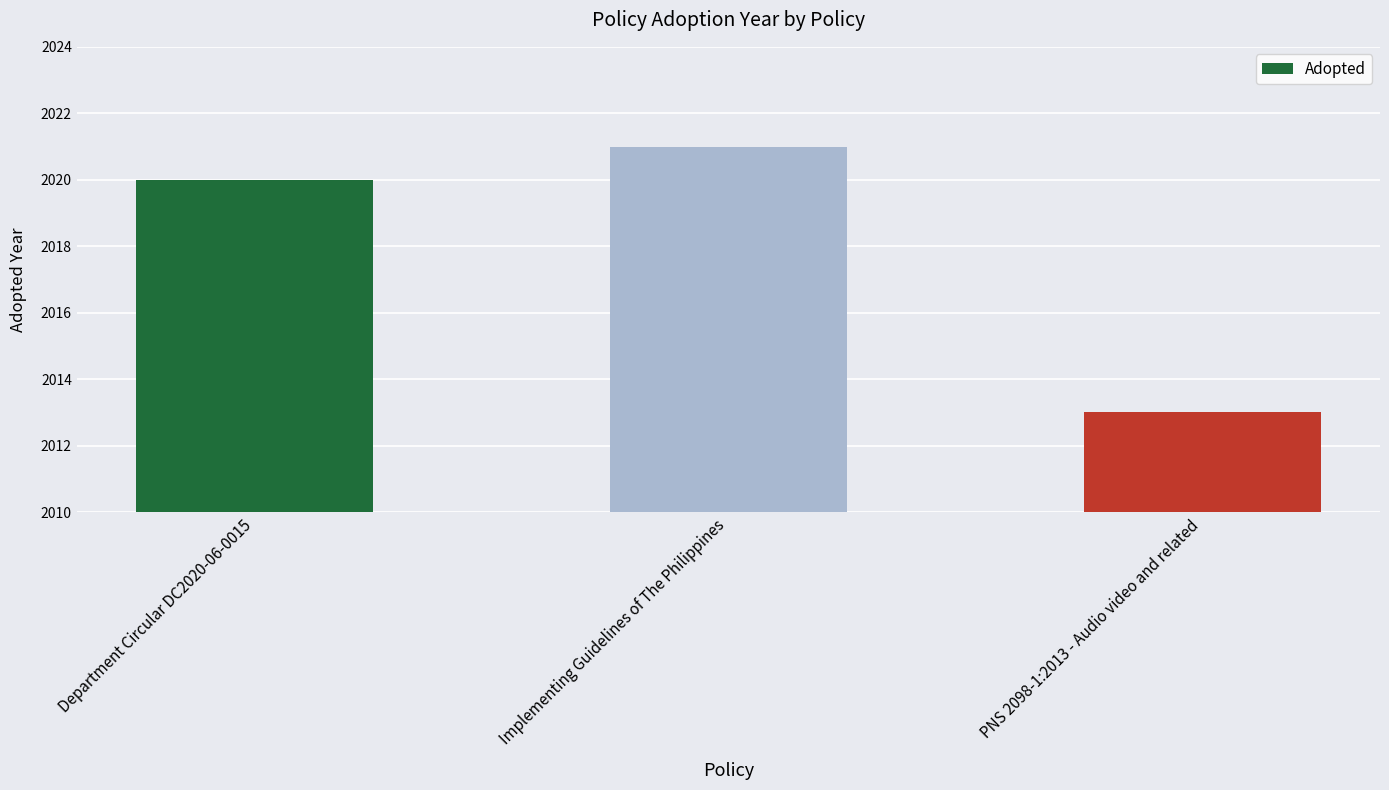

What is the difference between the second highest and minimum values?

7